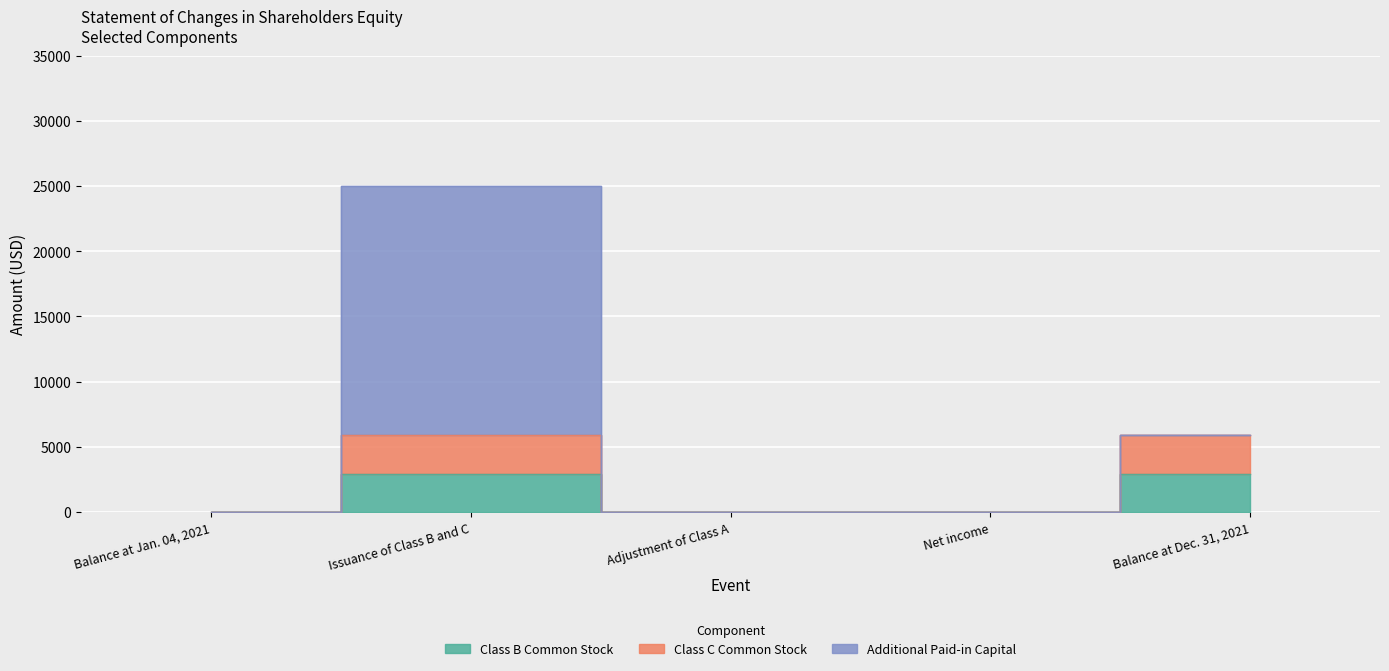

What position from the right is Adjustment of Class A?

3